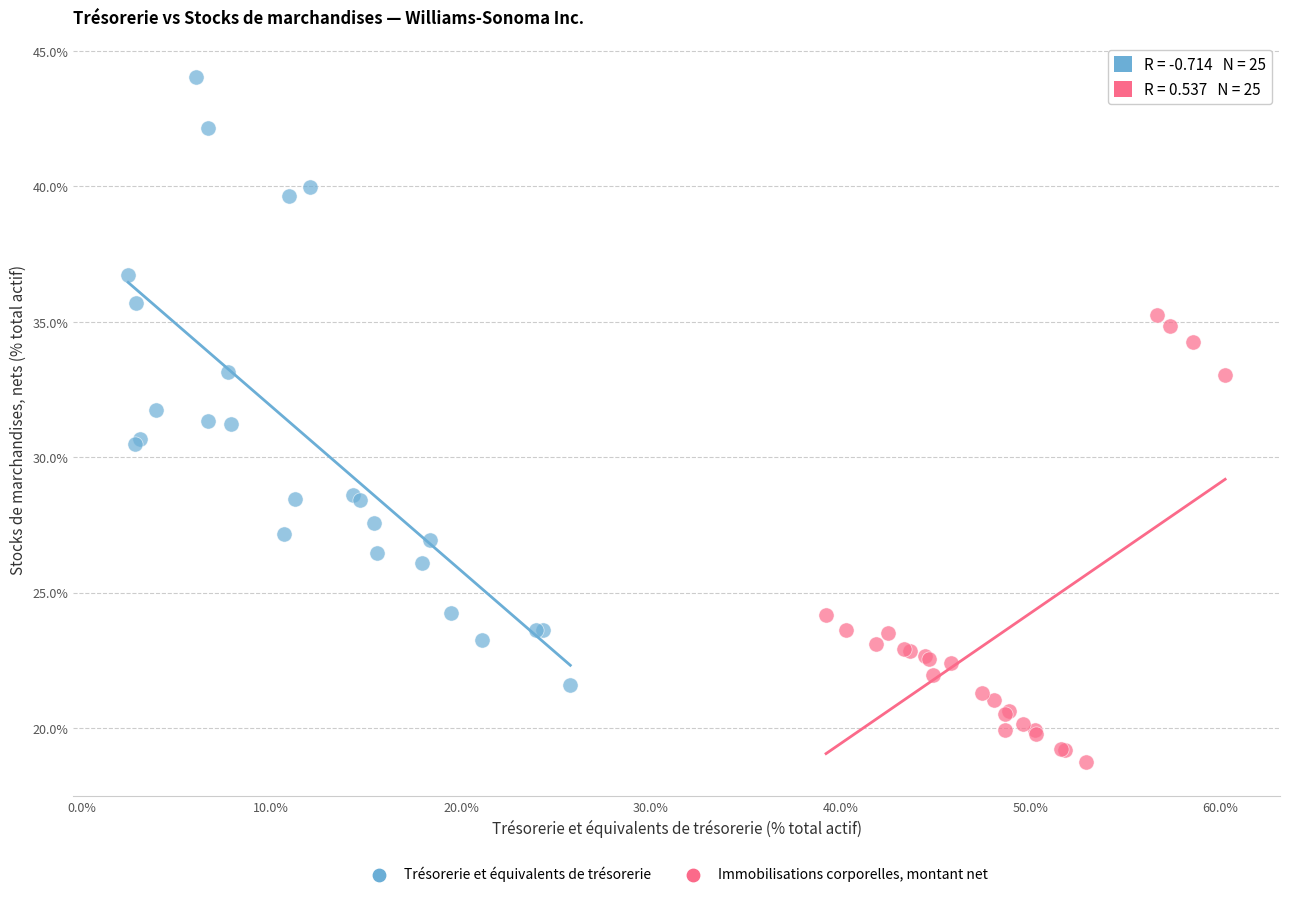

Which series reaches the minimum Y coordinate?

Immobilisations corporelles, montant net